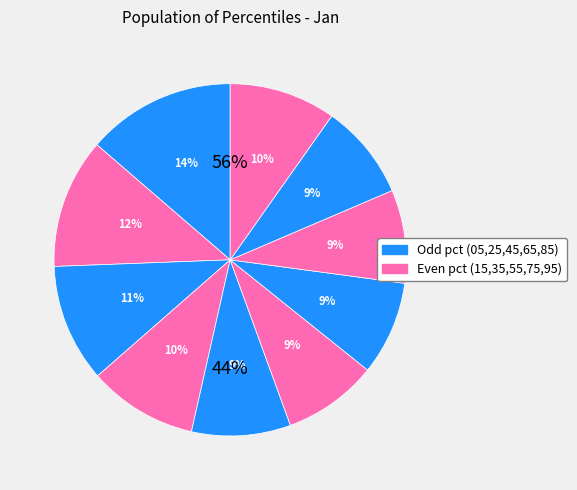

To the nearest percent, what is the difference between the pct95 and pct65 slice percentages?

1%